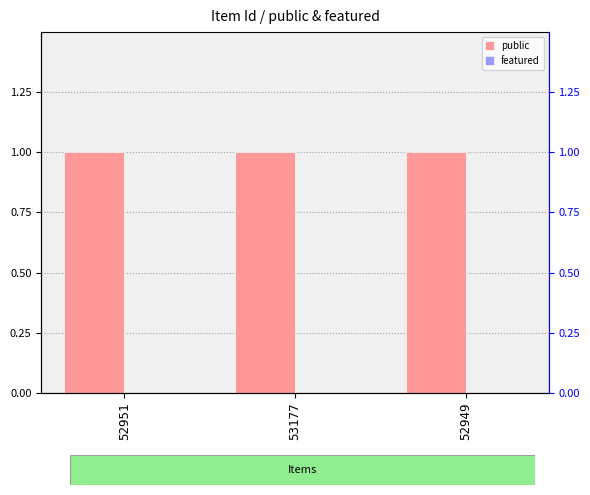

At 53177, list the series in order from largest to smallest.

public, featured